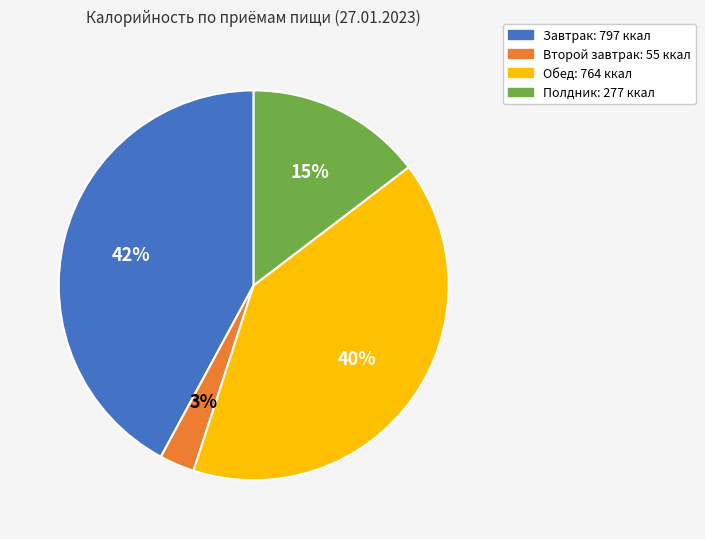

Rank the categories by value from highest to lowest.

Завтрак, Обед, Полдник, Второй завтрак